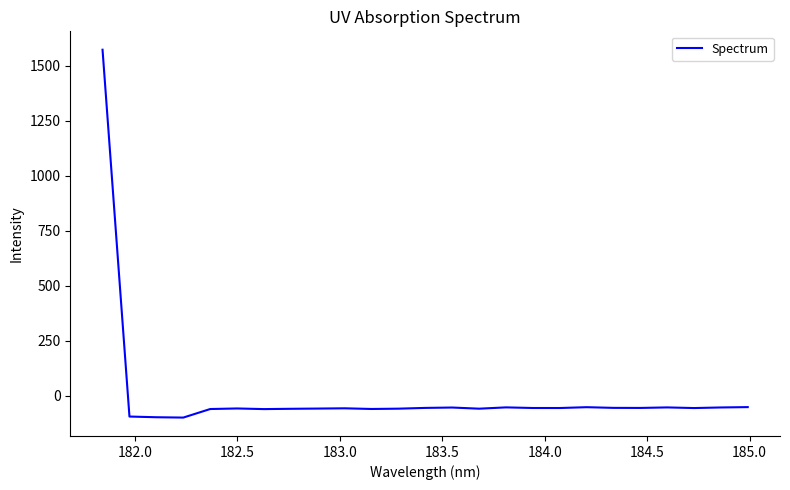

What is the smallest value displayed?

-99.4